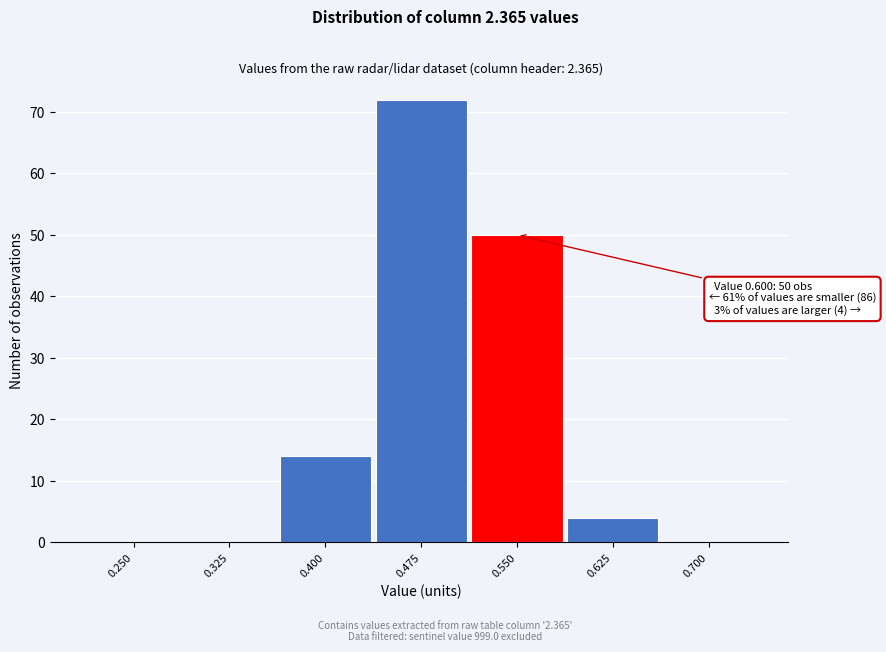

Reading left to right, list all the values displayed in this chart.

0.250=0	0.325=0	0.400=14	0.475=72	0.550=50	0.625=4	0.700=0